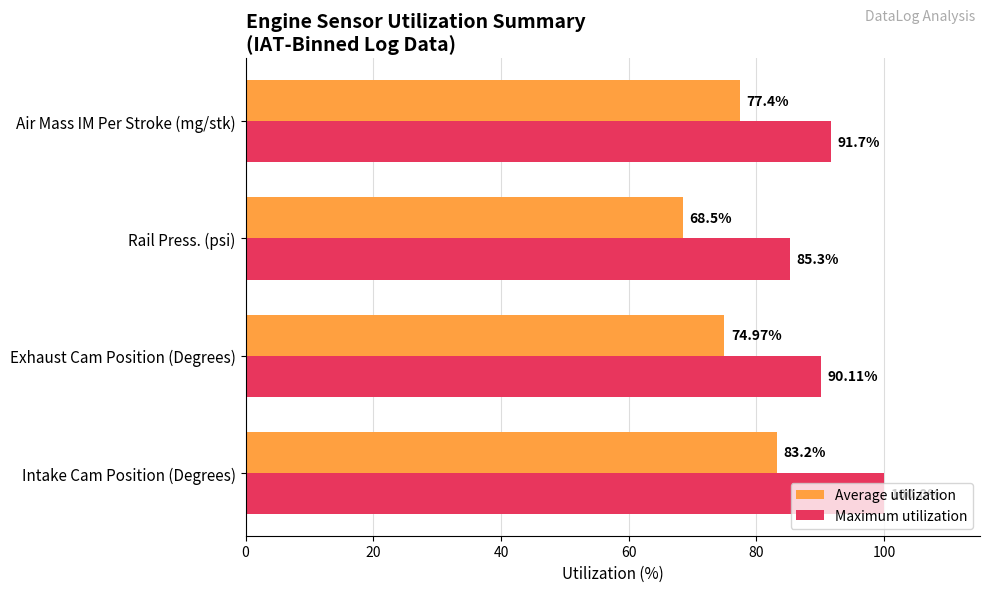

How many data points in Average utilization are less than 77?

2